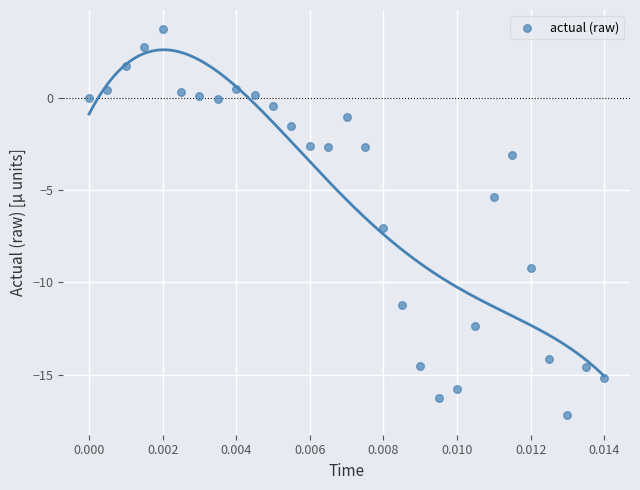

What Y value in the scatter plot is closest to -6?

-5.4